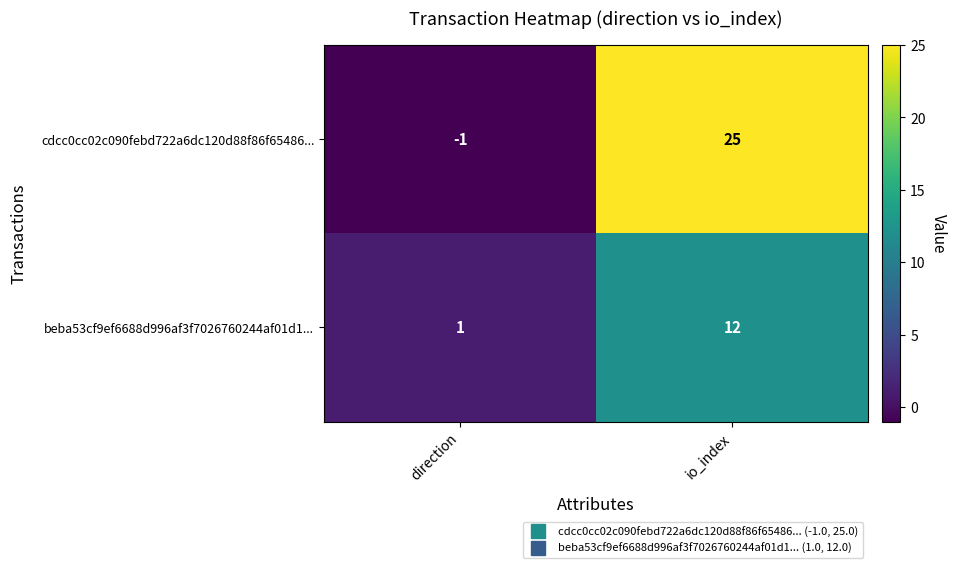

What is the average value of the cdcc0cc02c090febd722a6dc120d88f86f65486... series?

12